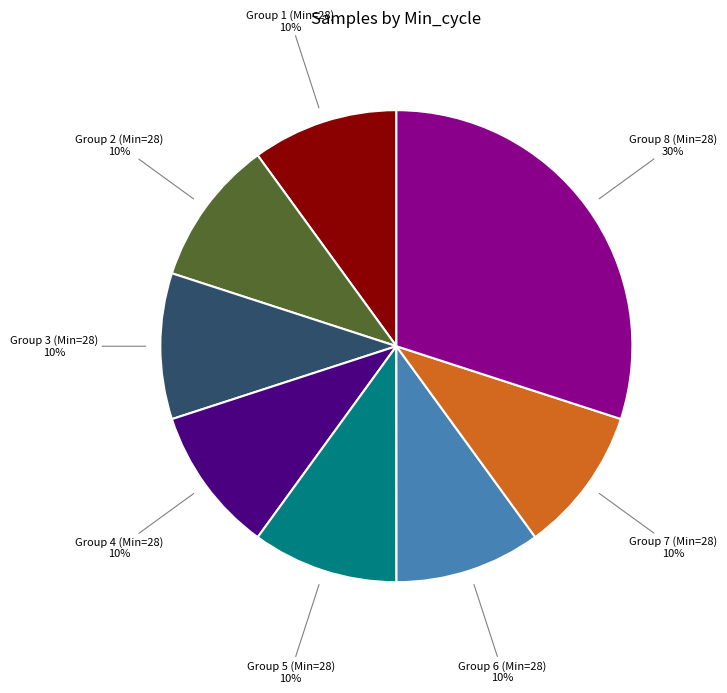

Is there a majority slice in this chart?

No